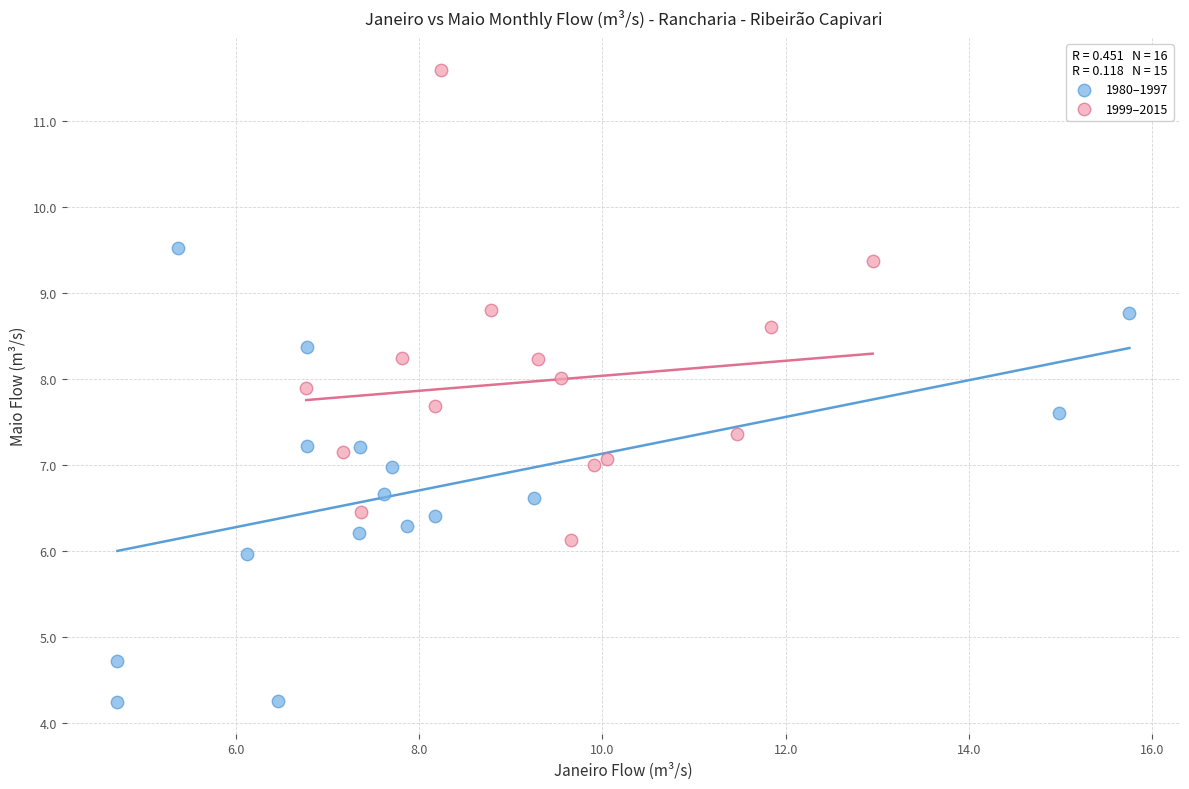

Which series contains the lowest Y value?

1980–1997